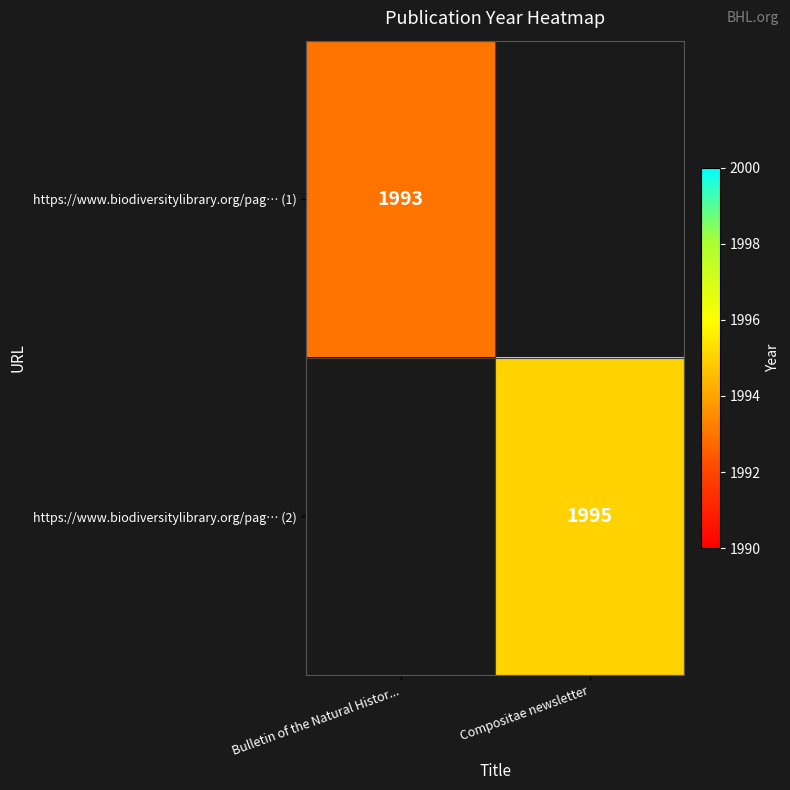

Between Compositae newsletter and Bulletin of the Natural Histor..., which is larger?

Bulletin of the Natural Histor...